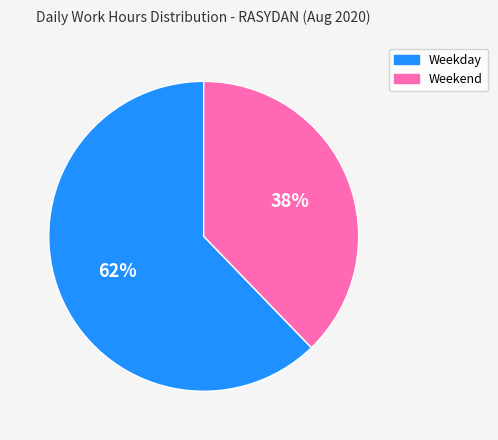

To the nearest percent, what percentage of the pie is Weekend?

38%